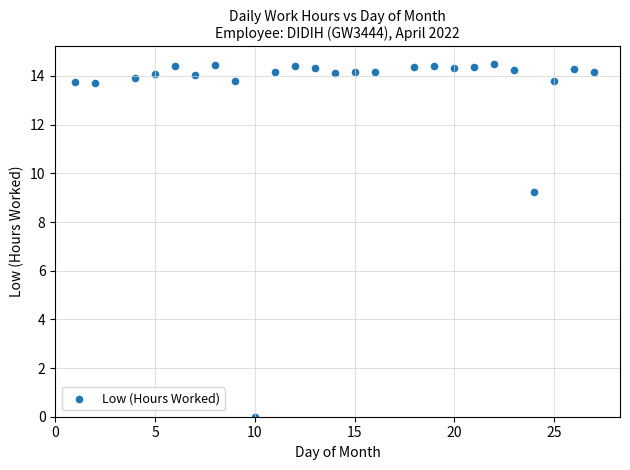

What Y value in the scatter plot is closest to 7?

9.2